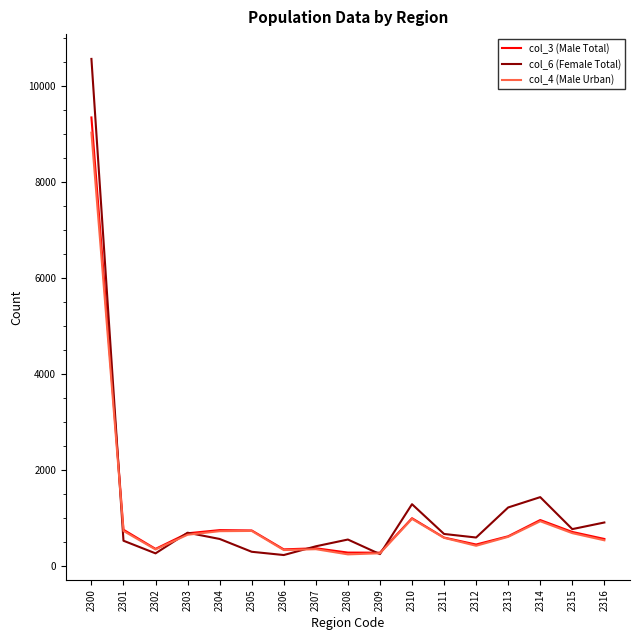

Where is col_4 (Male Urban) nearest to the value 4627?

2310